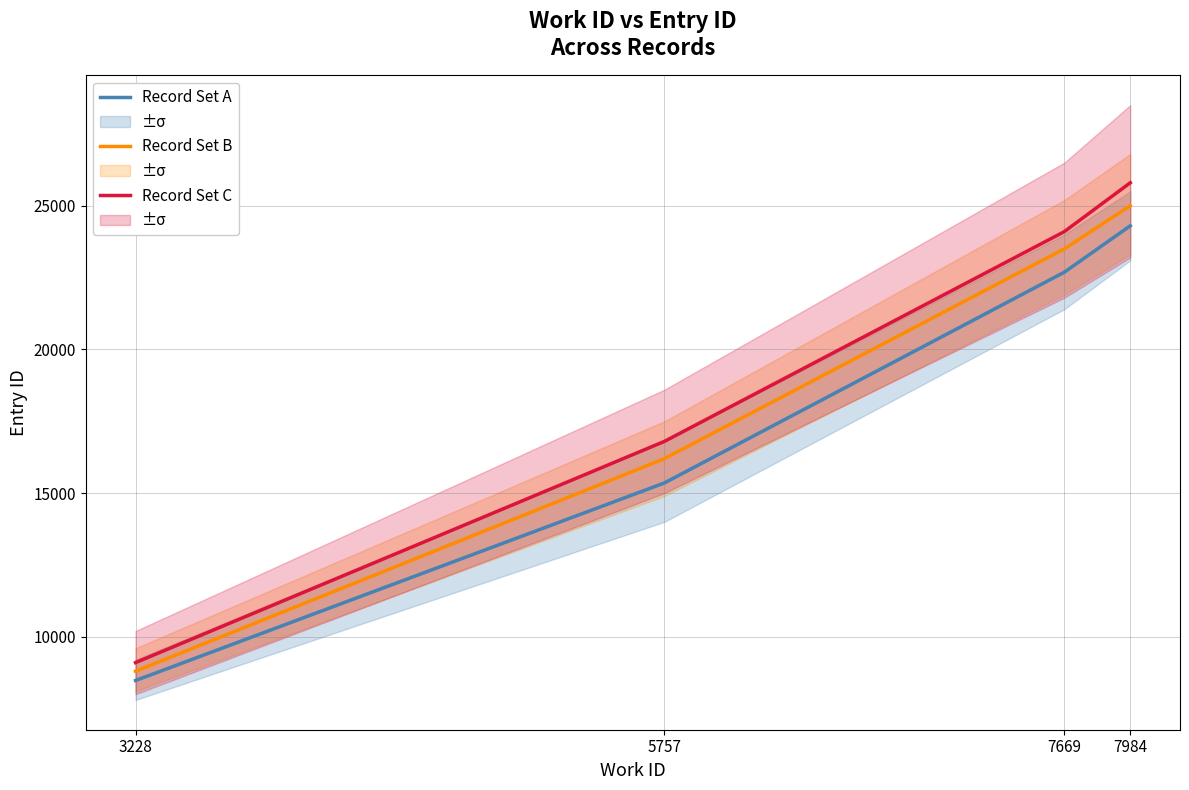

Is it true that Record Set B equals 14951 at 3228?

False